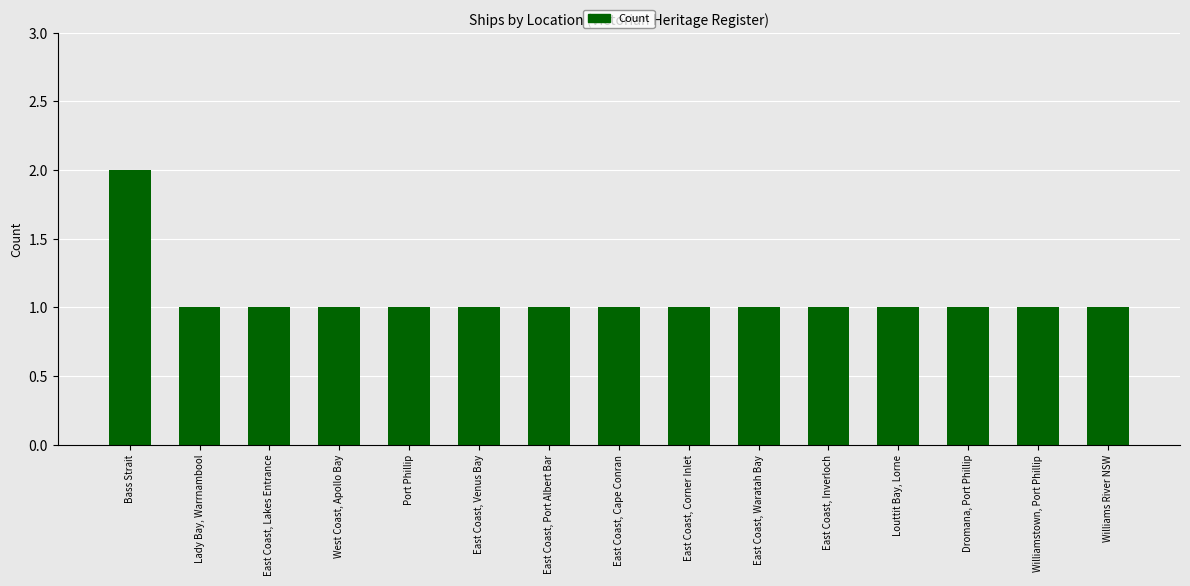

Approximately how many times larger is the value at Bass Strait compared to East Coast, Waratah Bay?

2.0